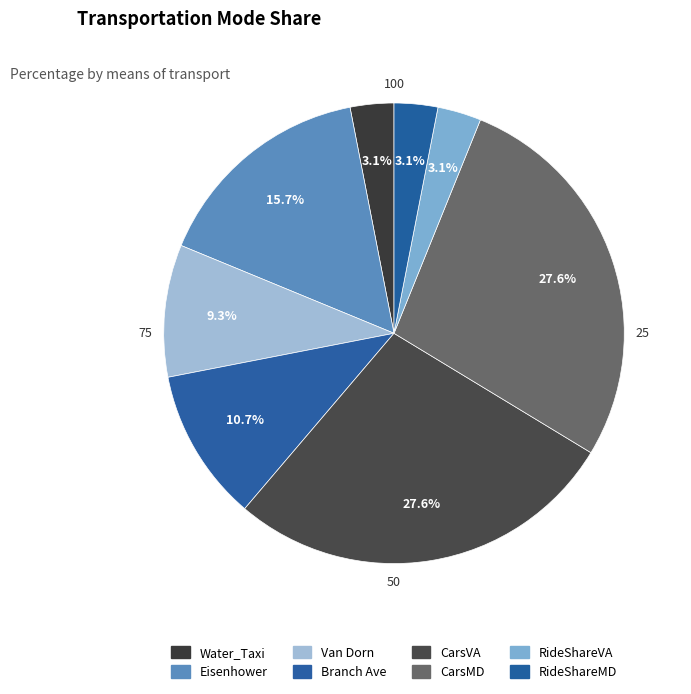

To the nearest percent, what portion does Van Dorn represent?

9%